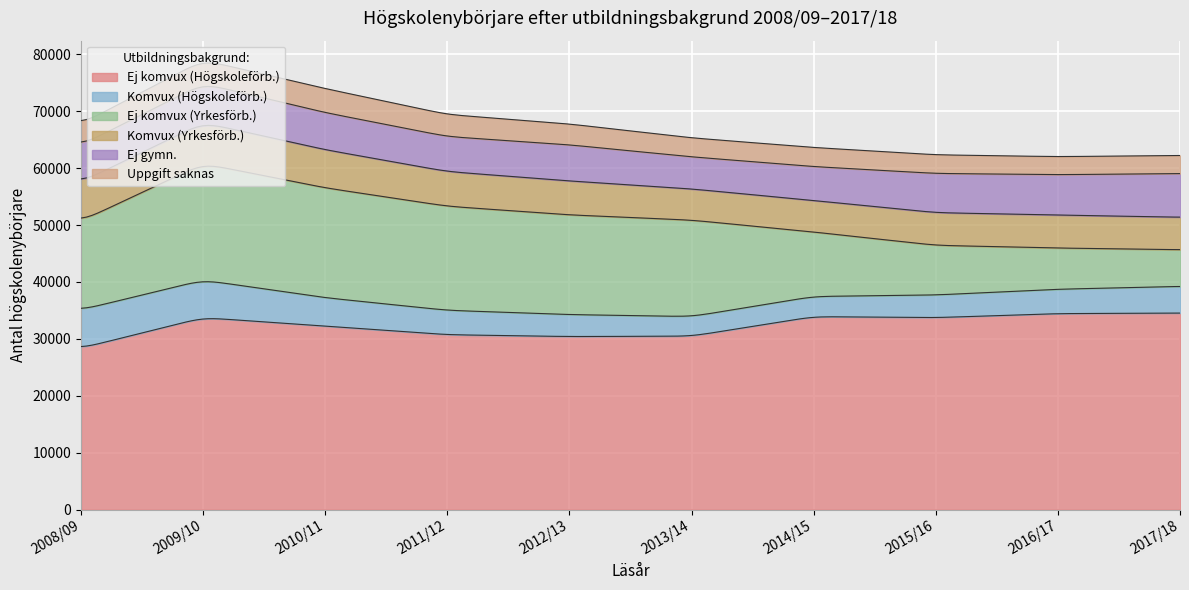

Reading left to right, what are all the values shown in this chart?

Ej komvux (Högskoleförb.): 2008/09=28364	2009/10=33728	2010/11=32239	2011/12=30730	2012/13=30405	2013/14=30476	2014/15=33911	2015/16=33728	2016/17=34436	2017/18=34535
Komvux (Högskoleförb.): 2008/09=6733	2009/10=6596	2010/11=4993	2011/12=4285	2012/13=3862	2013/14=3439	2014/15=3541	2015/16=3981	2016/17=4282	2017/18=4690
Ej komvux (Yrkesförb.): 2008/09=15597	2009/10=20466	2010/11=19301	2011/12=18286	2012/13=17516	2013/14=16947	2014/15=11321	2015/16=8725	2016/17=7241	2017/18=6440
Komvux (Yrkesförb.): 2008/09=6858	2009/10=7200	2010/11=6699	2011/12=6096	2012/13=5961	2013/14=5479	2014/15=5533	2015/16=5740	2016/17=5794	2017/18=5706
Ej gymn.: 2008/09=6465	2009/10=6869	2010/11=6526	2011/12=6148	2012/13=6347	2013/14=5639	2014/15=5965	2015/16=6888	2016/17=7096	2017/18=7677
Uppgift saknas: 2008/09=3739	2009/10=4125	2010/11=4217	2011/12=3880	2012/13=3663	2013/14=3338	2014/15=3353	2015/16=3277	2016/17=3168	2017/18=3181